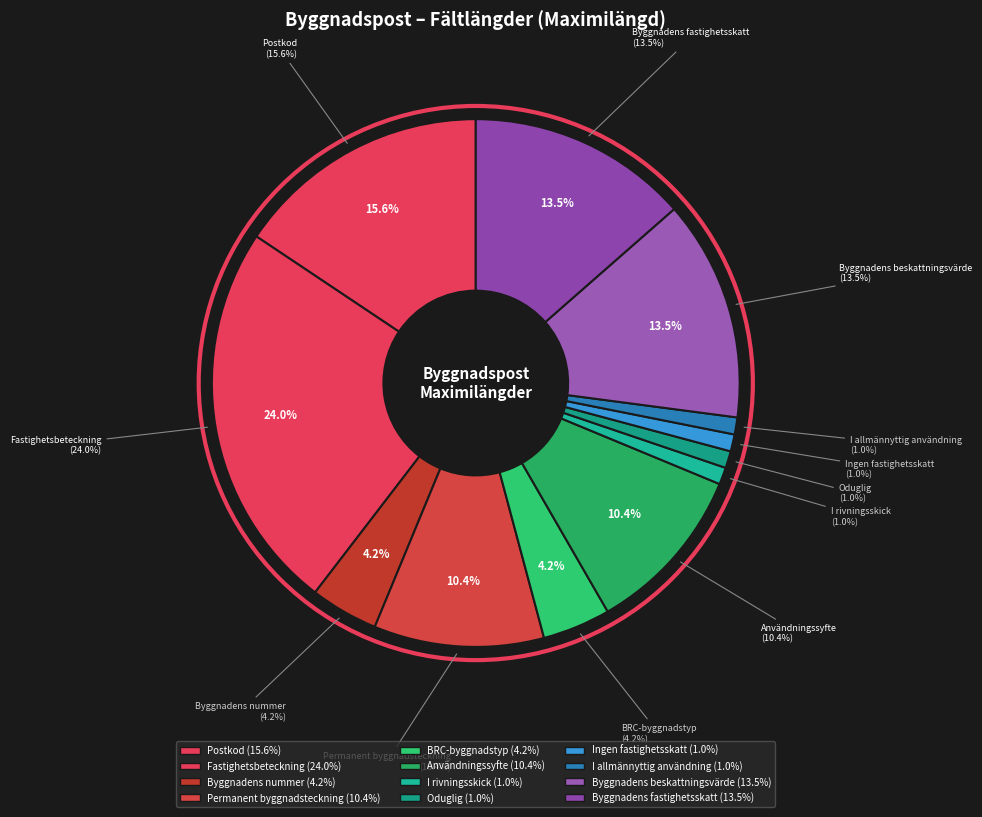

Combined, do BRC-byggnadstyp and Ingen fastighetsskatt account for over 50%?

No